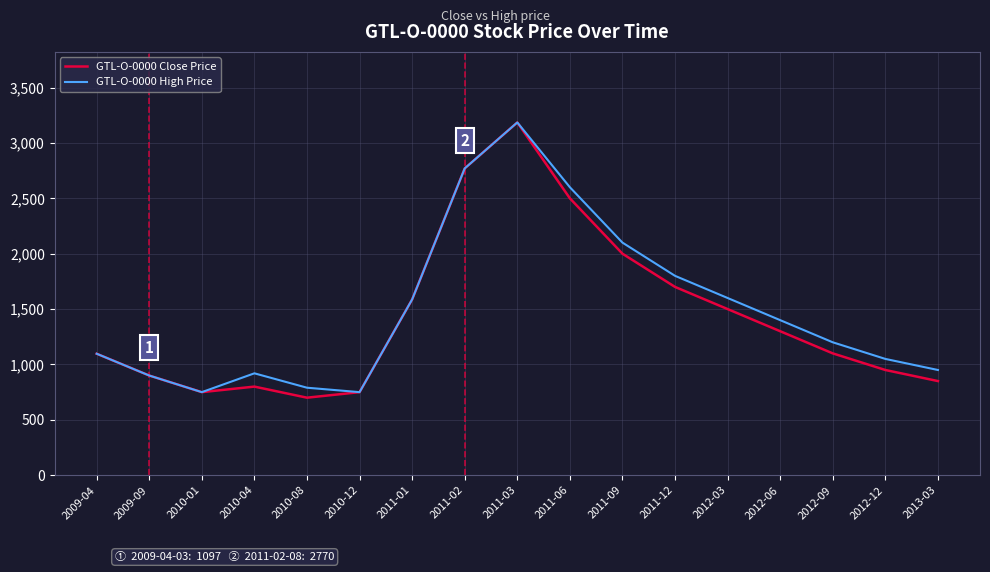

What is the smallest value displayed?

700